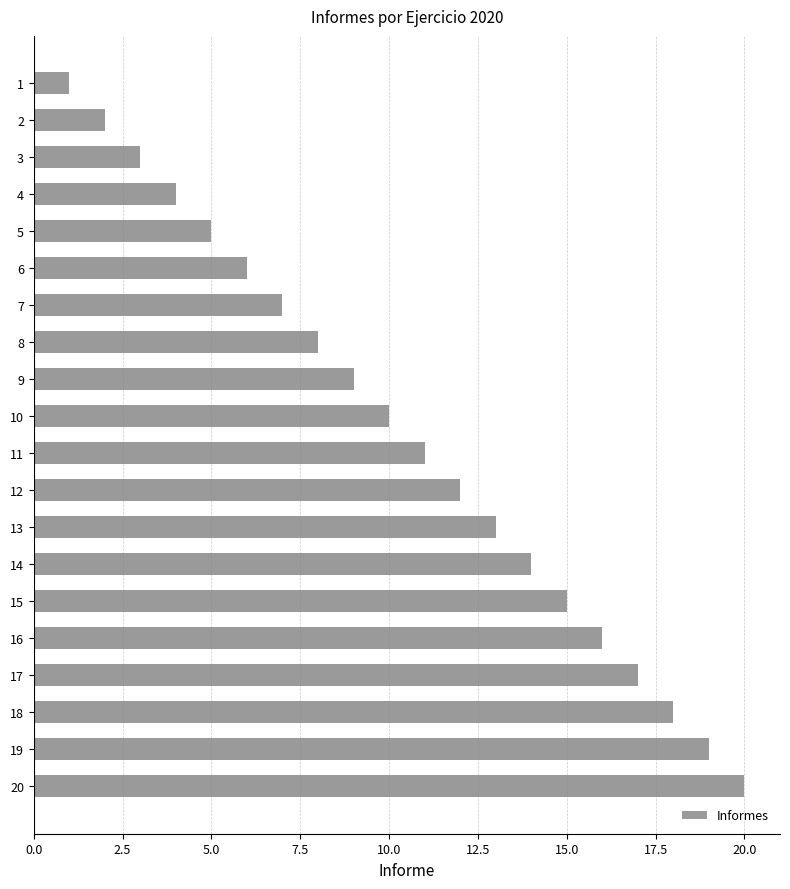

How many data points are less than 11?

10